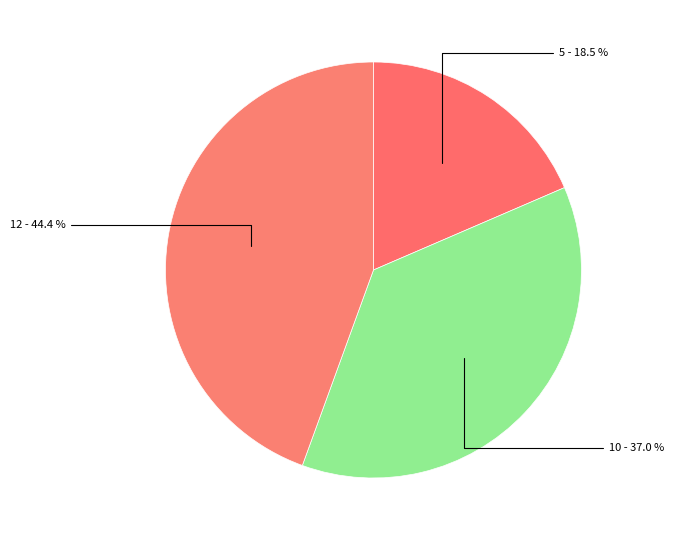

To the nearest percent, what is the average slice percentage?

33%